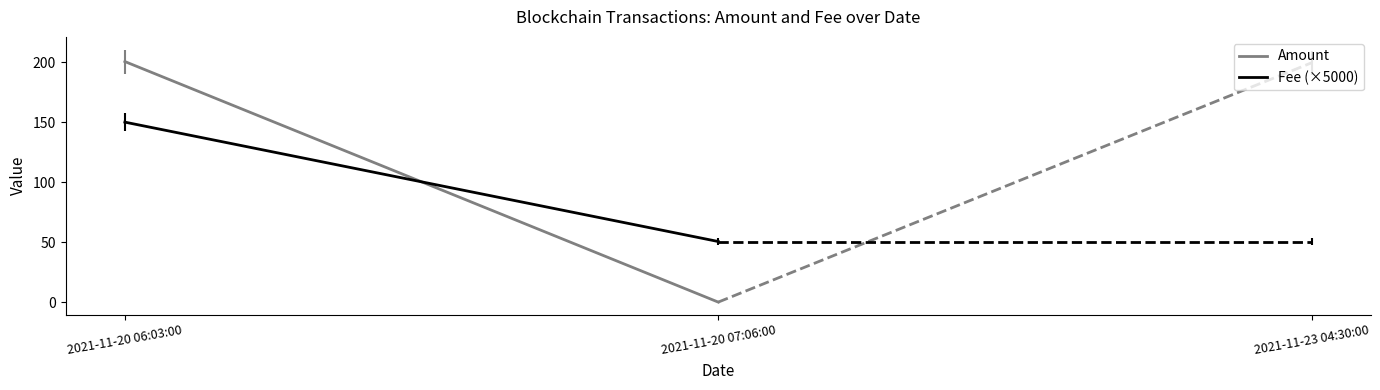

Rank the series at 2021-11-20 07:06:00 from lowest to highest value.

Amount, Fee (×5000)